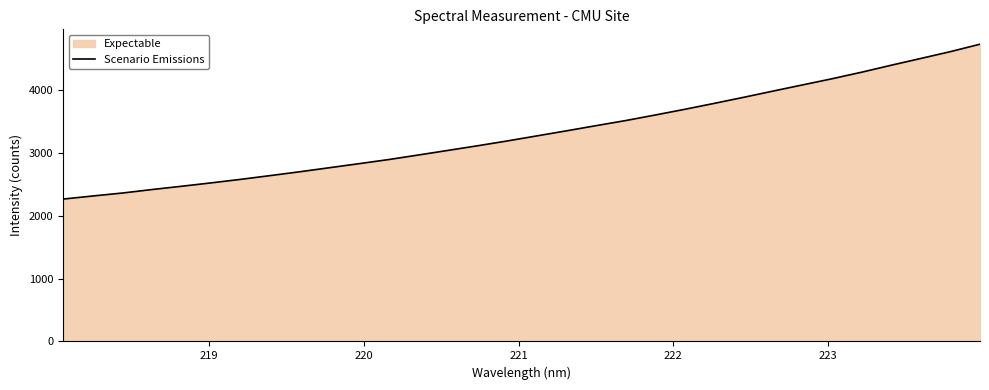

What is the difference between the maximum and minimum values?

2463.3